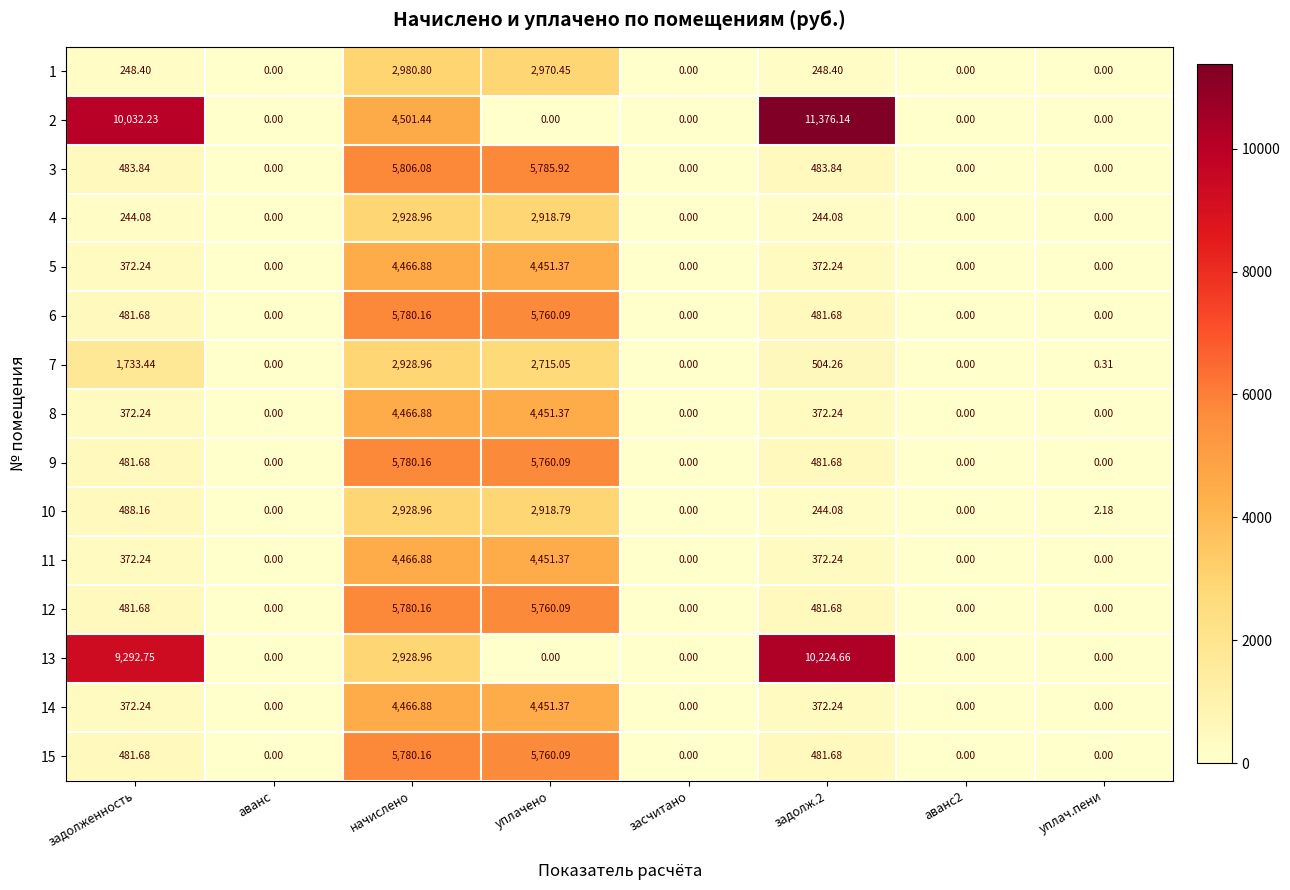

Is the value of 14 at аванс2 greater than the value of 3 at задолженность?

No